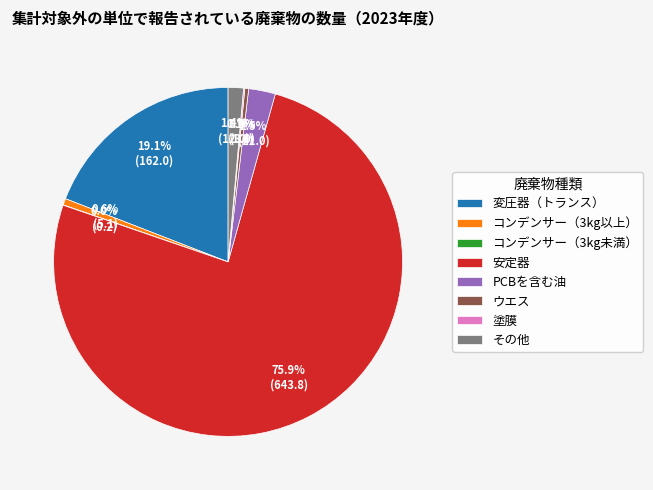

Is it true that その他 is 1% of the pie?

True